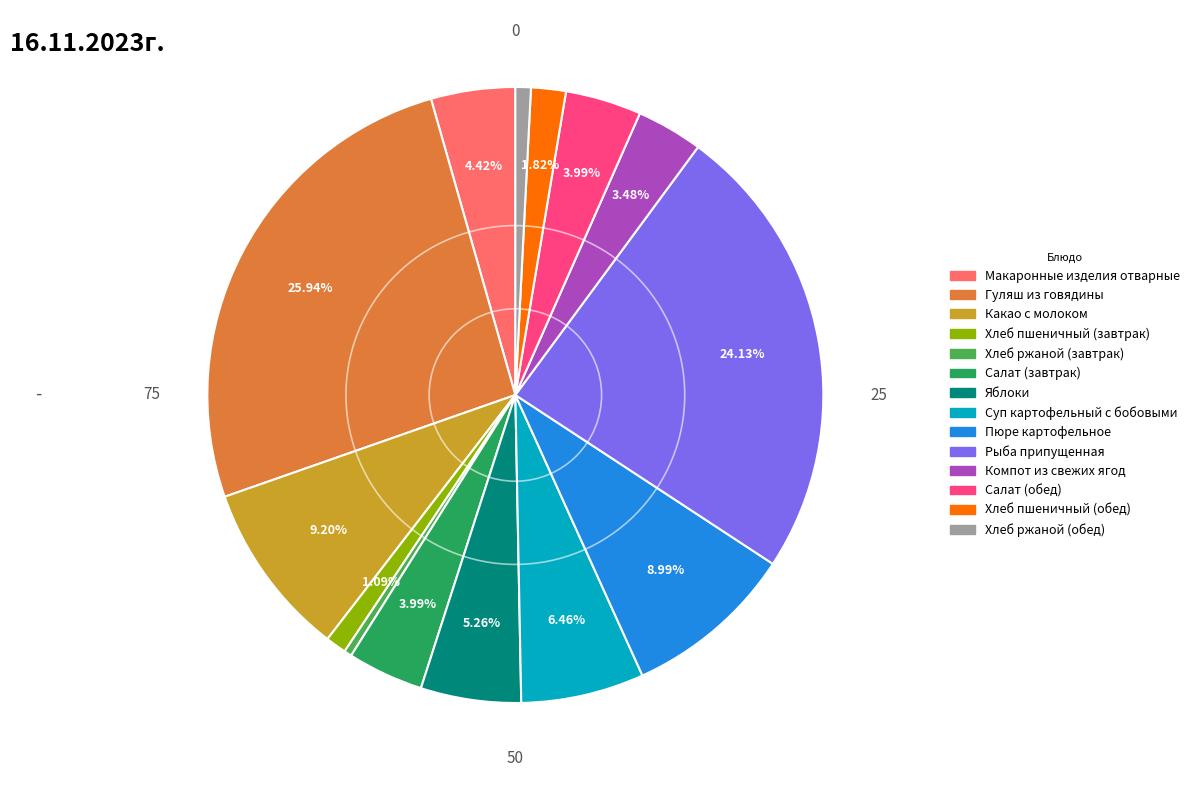

To the nearest percent, what portion does Хлеб ржаной (обед) represent?

1%